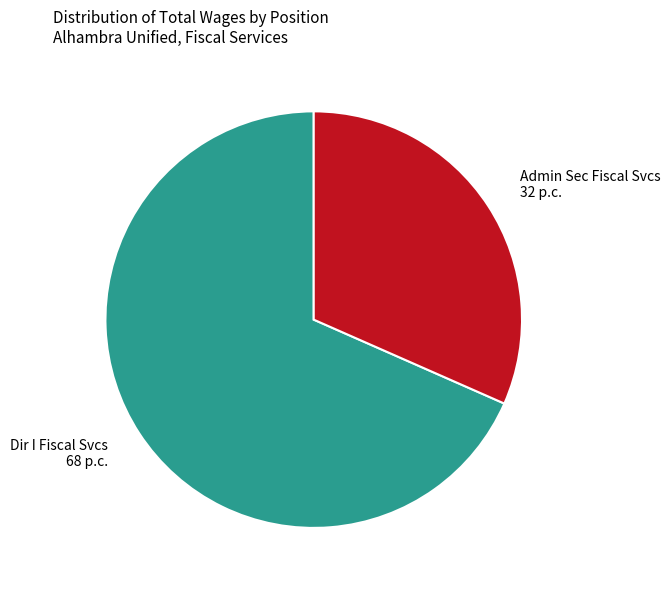

Do Admin Sec Fiscal Svcs and Dir I Fiscal Svcs together represent more than half of the pie?

Yes